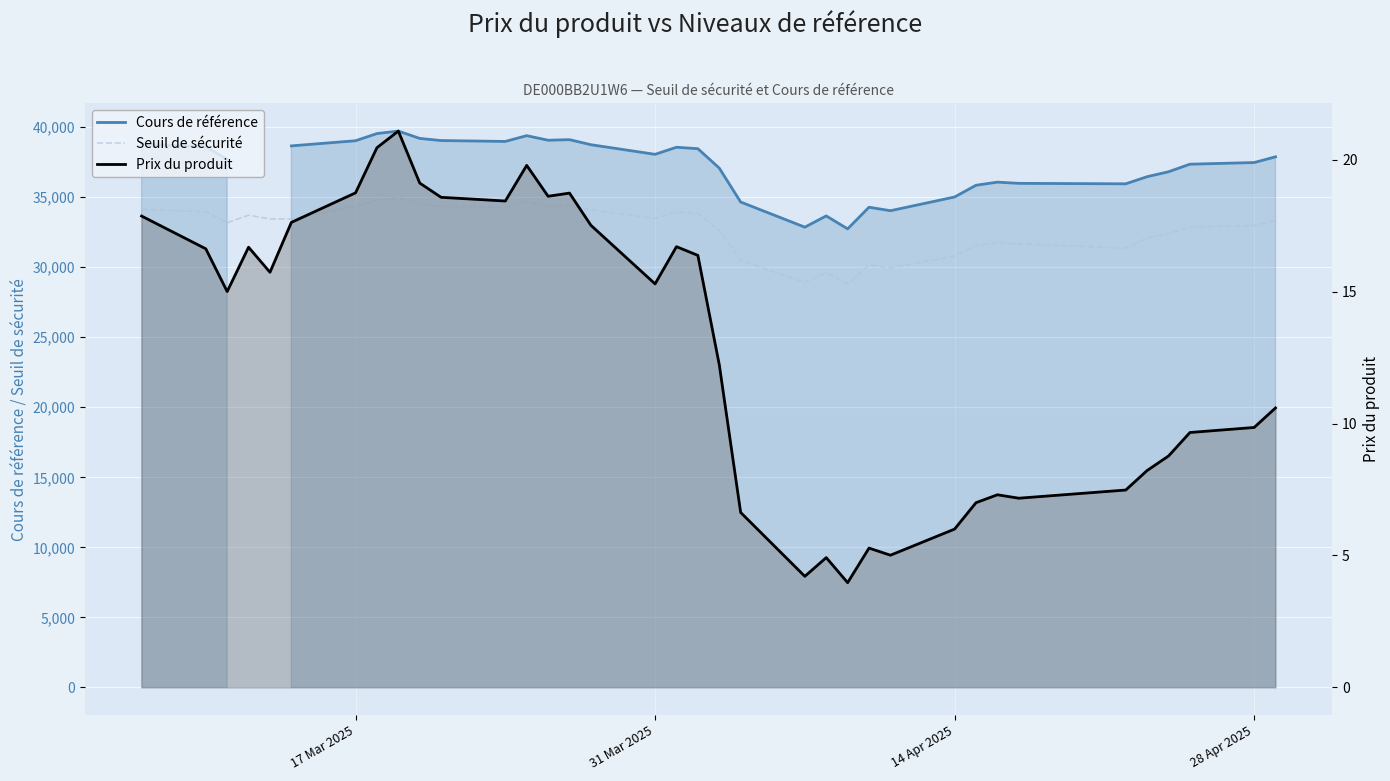

Does the chart display data point markers on the line(s)?

No